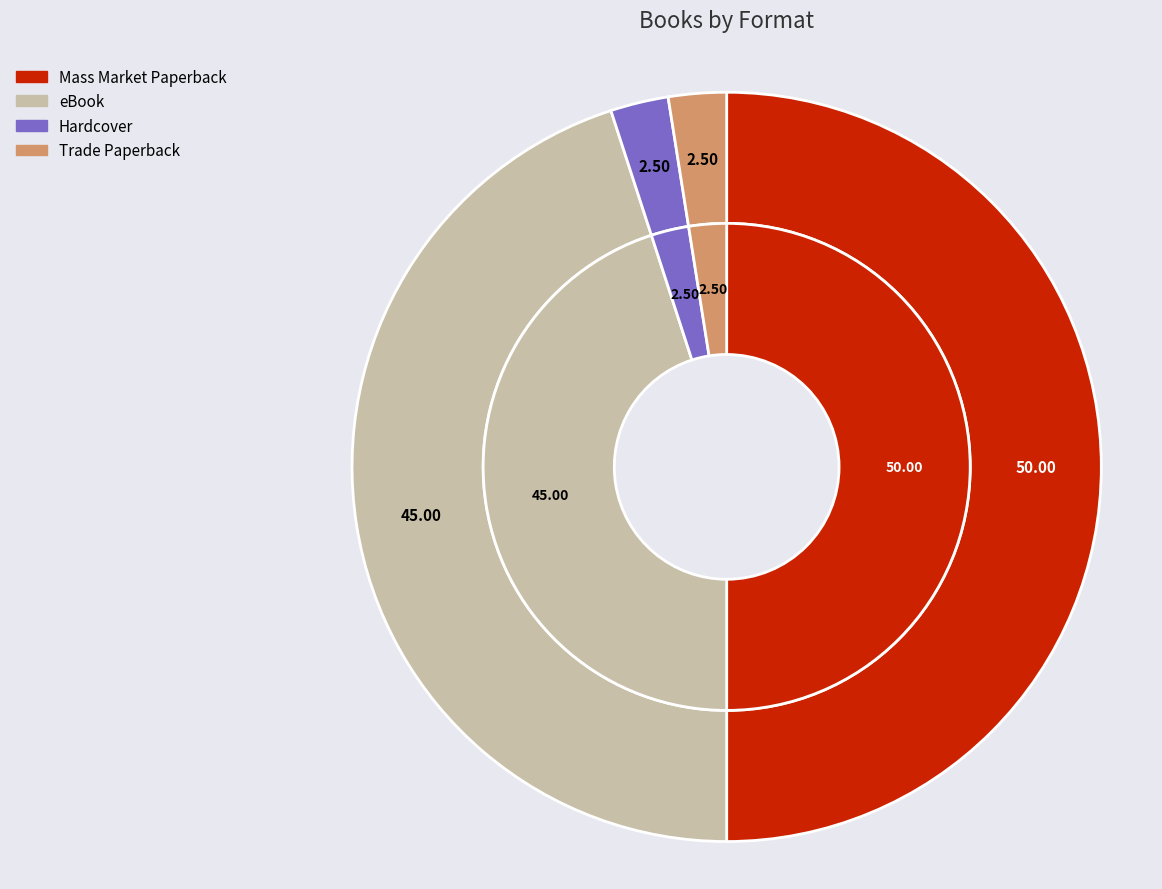

To the nearest percent, what is the average slice percentage?

25%